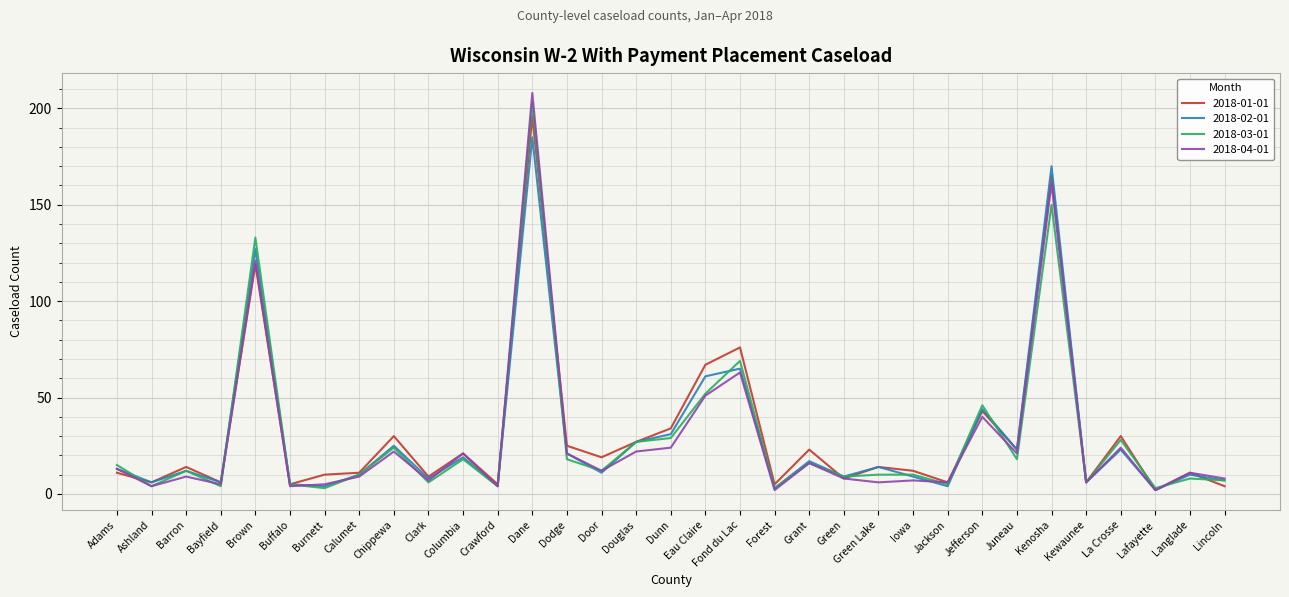

What position from the left is Langlade?

32